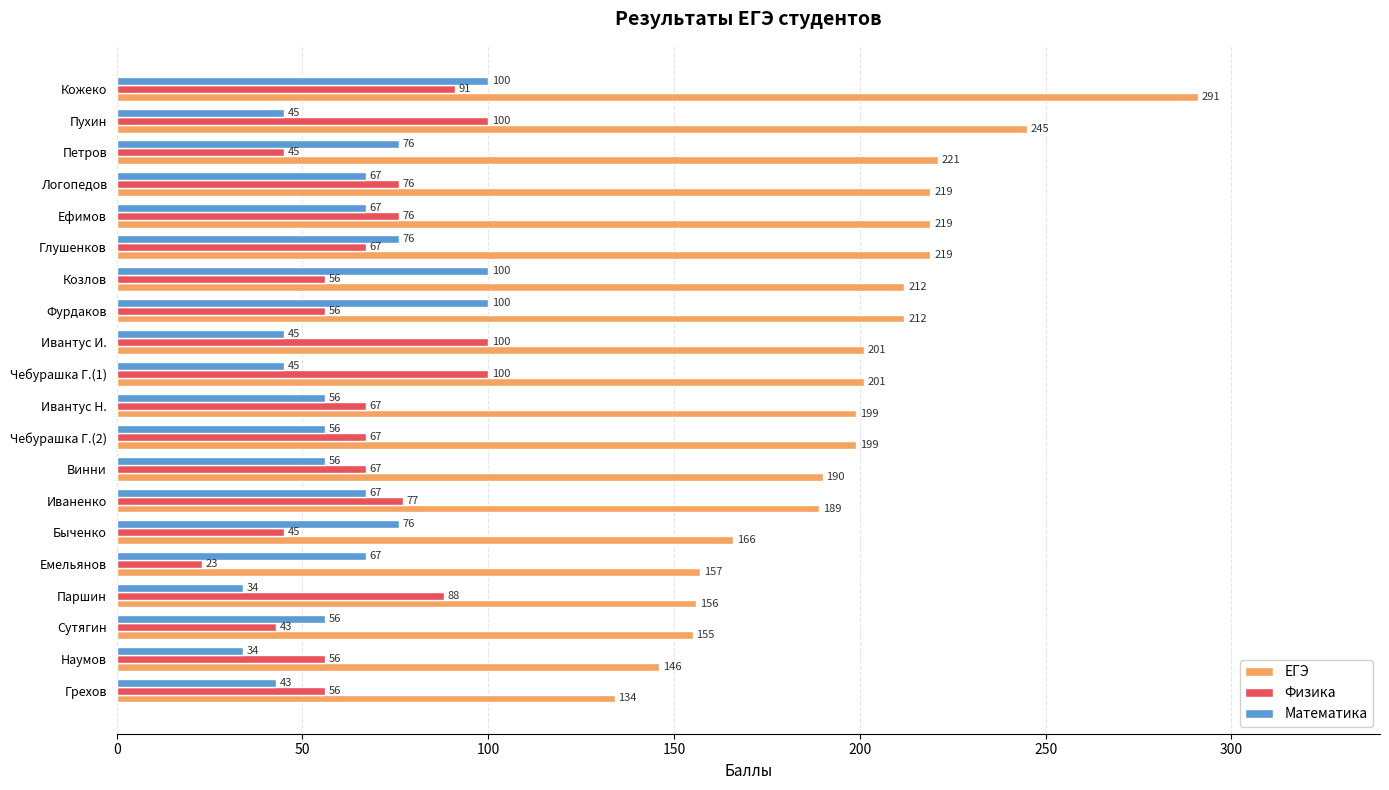

True or false: Математика has a value of 56 at Сутягин.

True